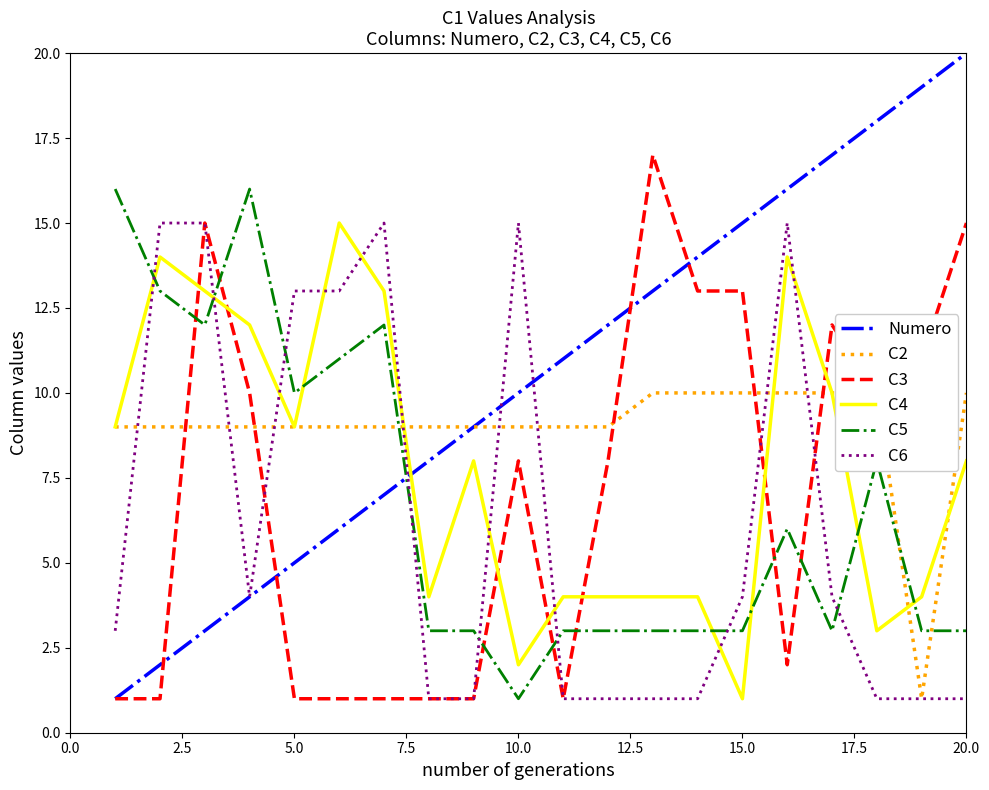

After their last crossing, which series has the higher values: C3 or C5?

C3